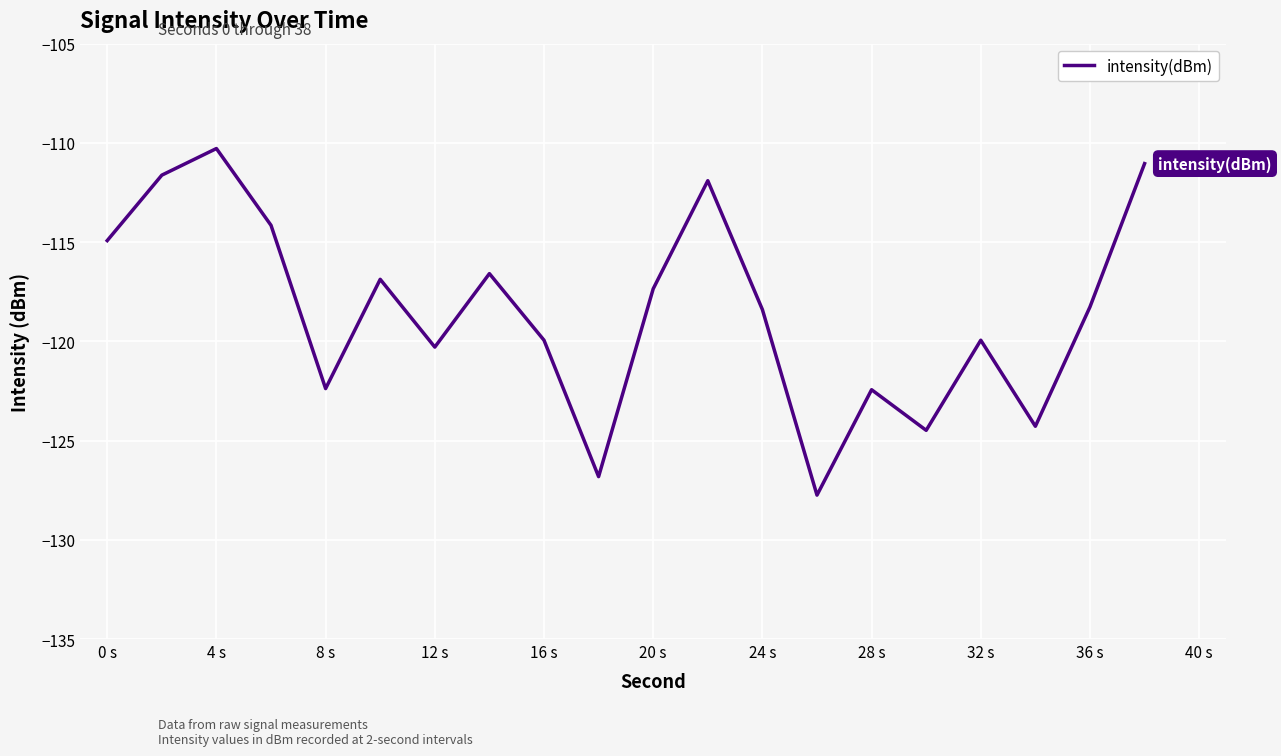

What is the greatest value displayed?

-110.3